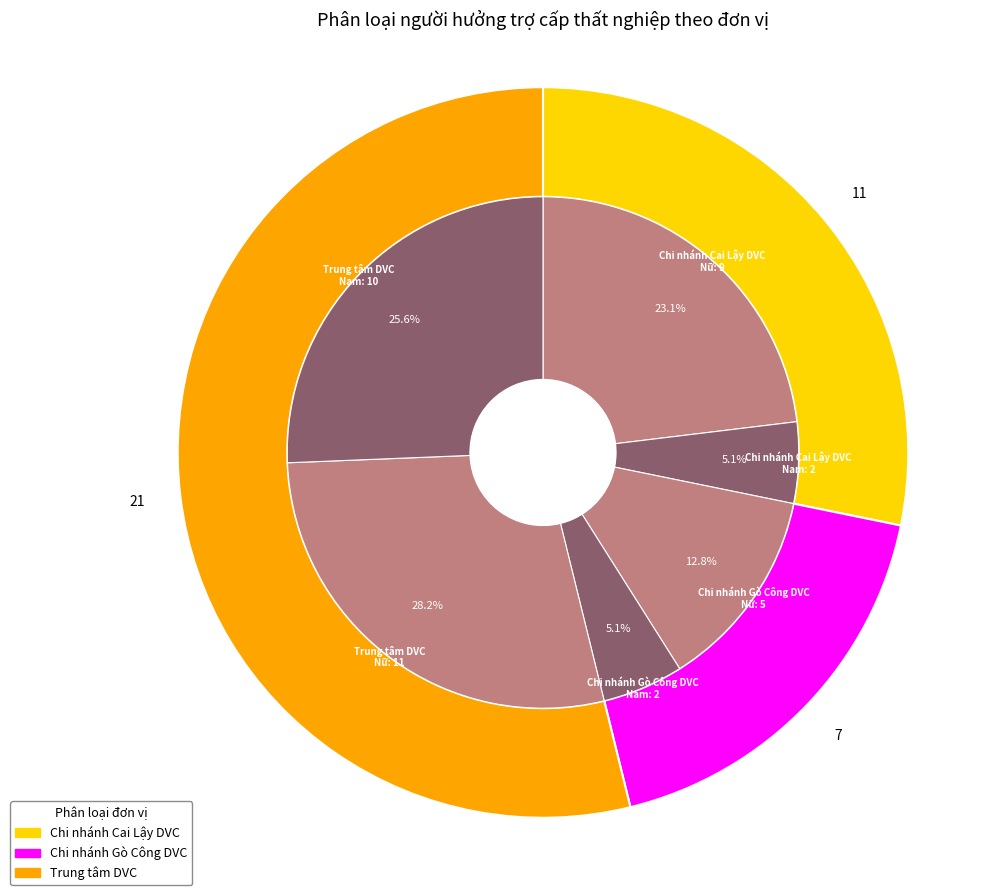

The Chi nhánh Cai Lậy DVC slice represents 26% of the pie. True or false?

False